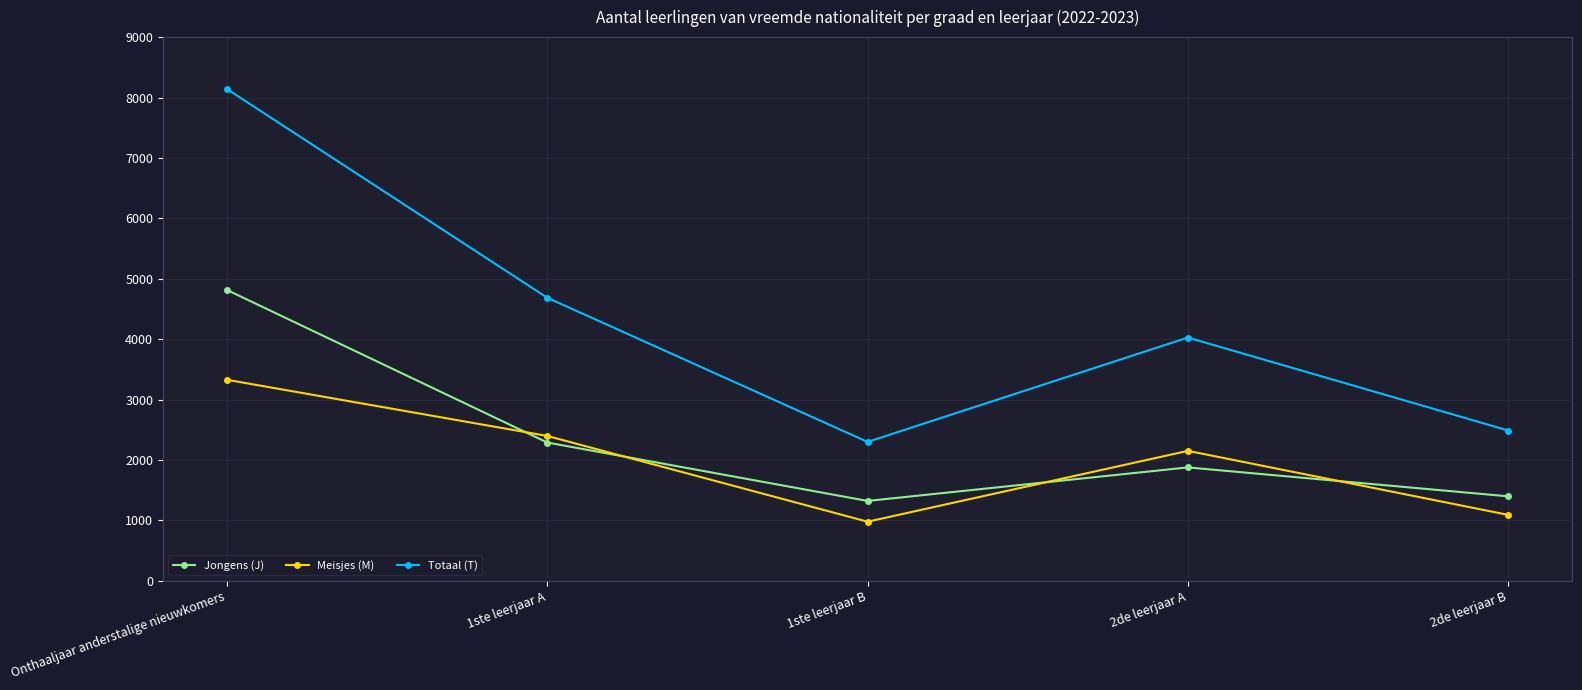

Reading left to right, list all the values displayed in this chart.

Jongens (J): Onthaaljaar anderstalige nieuwkomers=4814	1ste leerjaar A=2288	1ste leerjaar B=1321	2de leerjaar A=1876	2de leerjaar B=1397
Meisjes (M): Onthaaljaar anderstalige nieuwkomers=3327	1ste leerjaar A=2397	1ste leerjaar B=977	2de leerjaar A=2150	2de leerjaar B=1090
Totaal (T): Onthaaljaar anderstalige nieuwkomers=8141	1ste leerjaar A=4685	1ste leerjaar B=2298	2de leerjaar A=4026	2de leerjaar B=2487